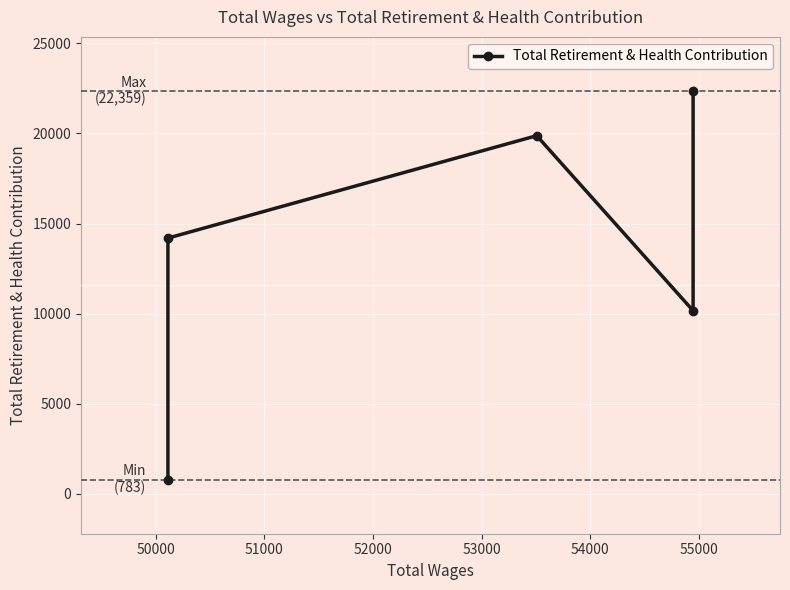

True or false: the data shows 13478 at 52000.

False